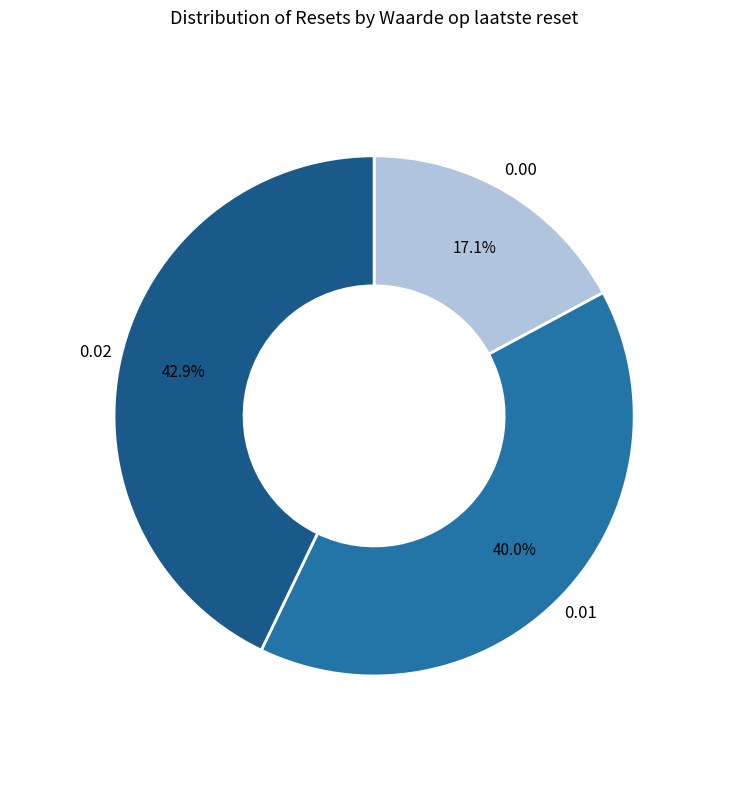

Combined, do 0.02 and 0.01 account for over 50%?

Yes